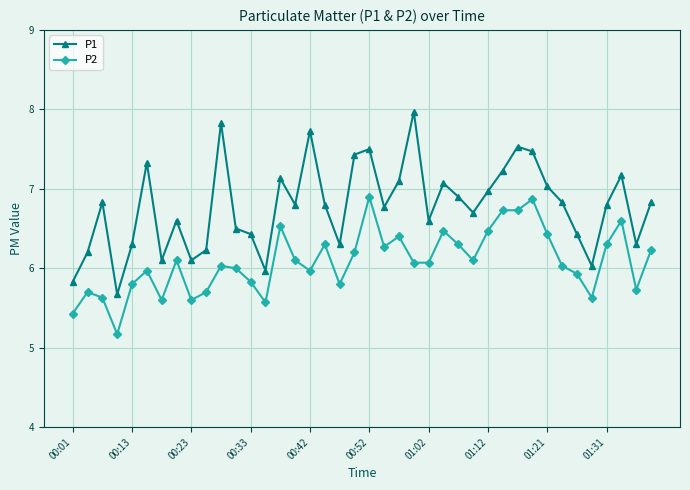

What are all the series names shown in the legend?

P1, P2